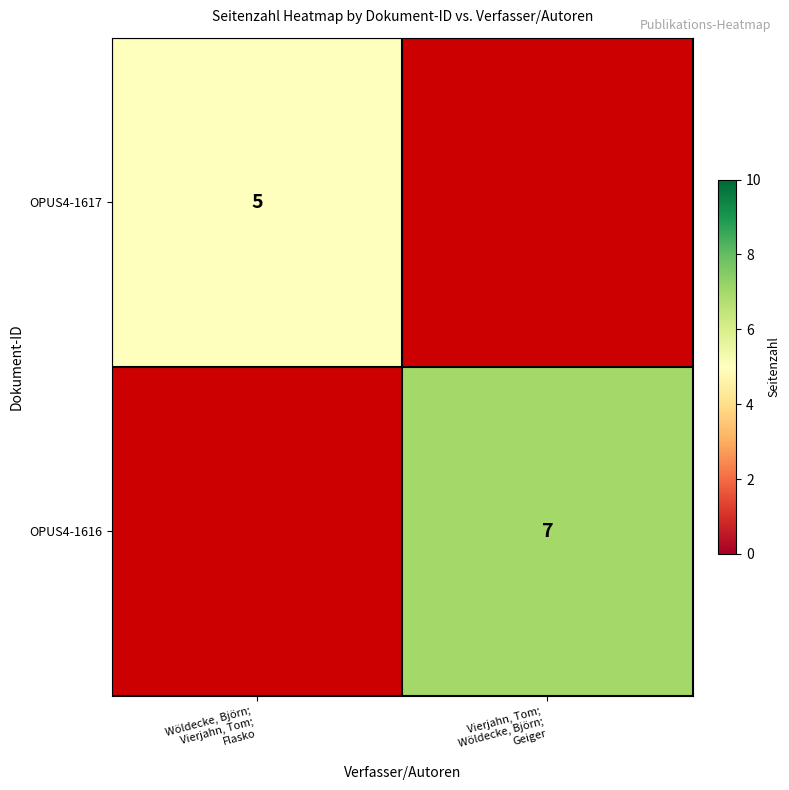

Rank the series at Wöldecke, Björn; Vierjahn, Tom; Flasko from highest to lowest value.

OPUS4-1617, OPUS4-1616